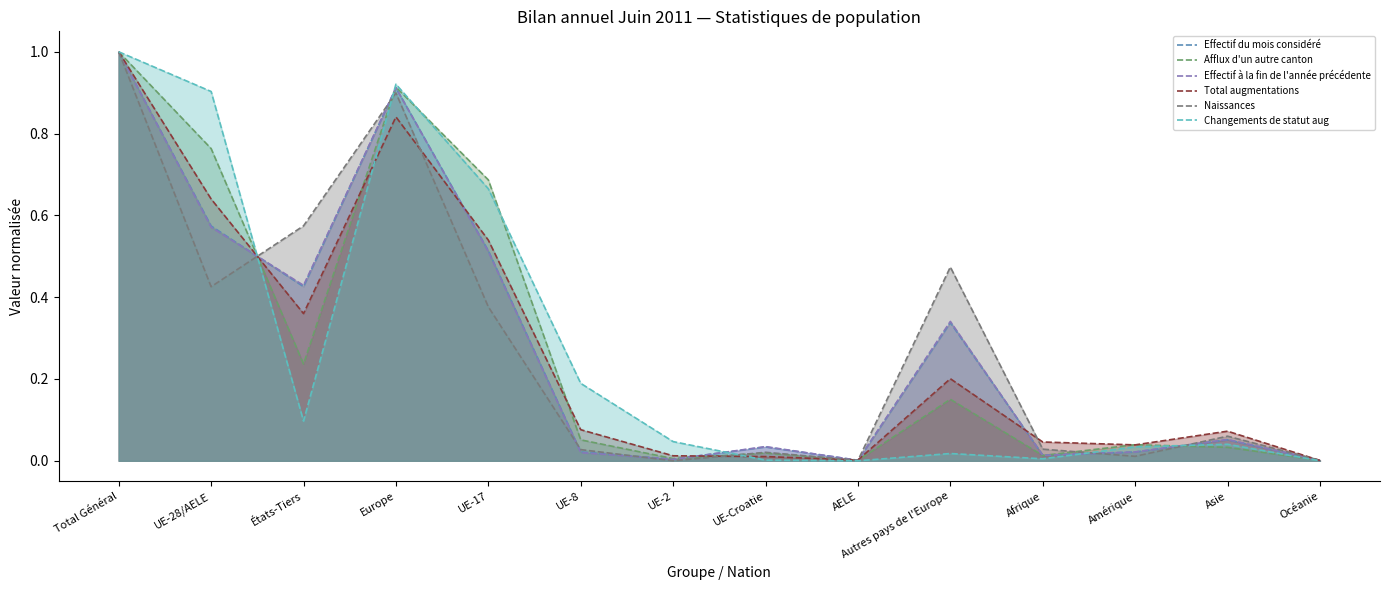

At which category does Changements de statut aug reach its first local valley?

États-Tiers